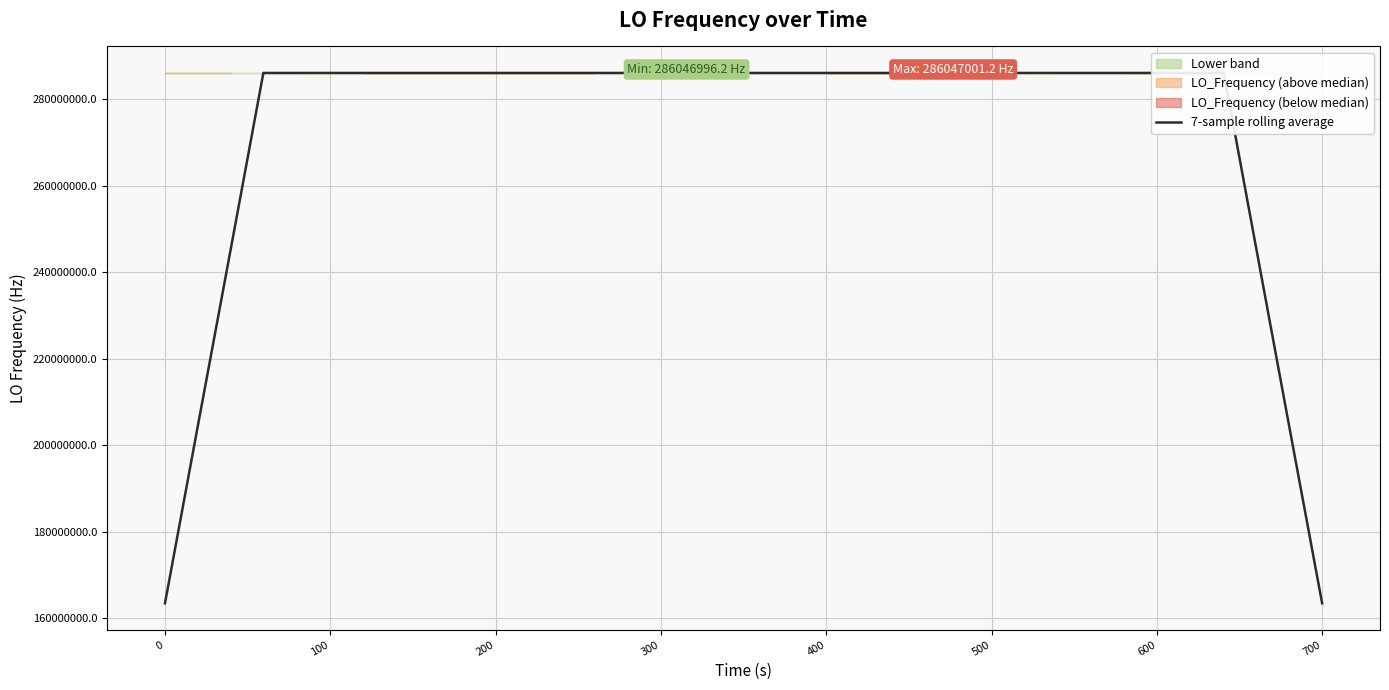

The value at 300 is 286046998.2. True or false?

True